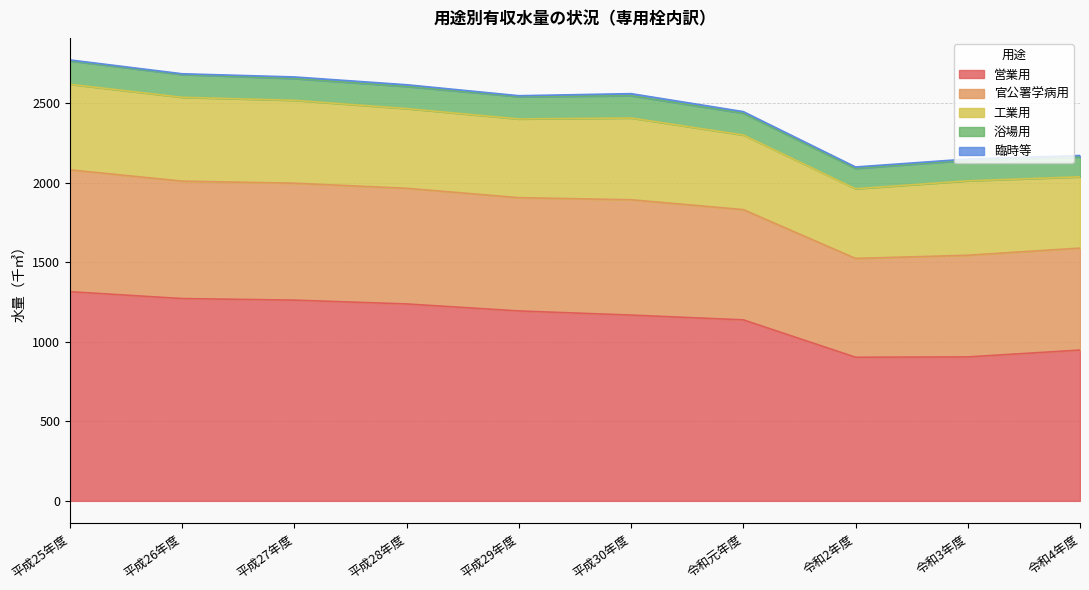

At which category is the sum across all series the highest?

平成25年度